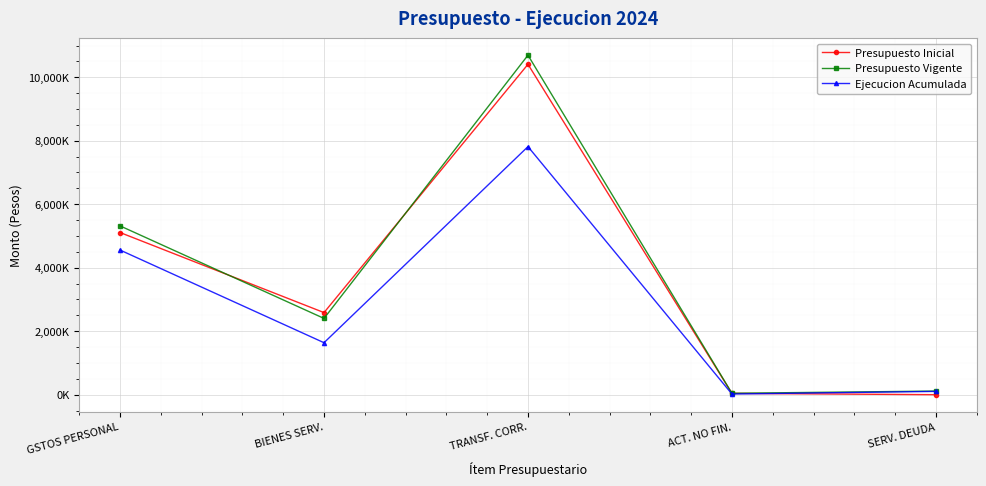

What are all the series names shown in the legend?

Presupuesto Inicial, Presupuesto Vigente, Ejecucion Acumulada